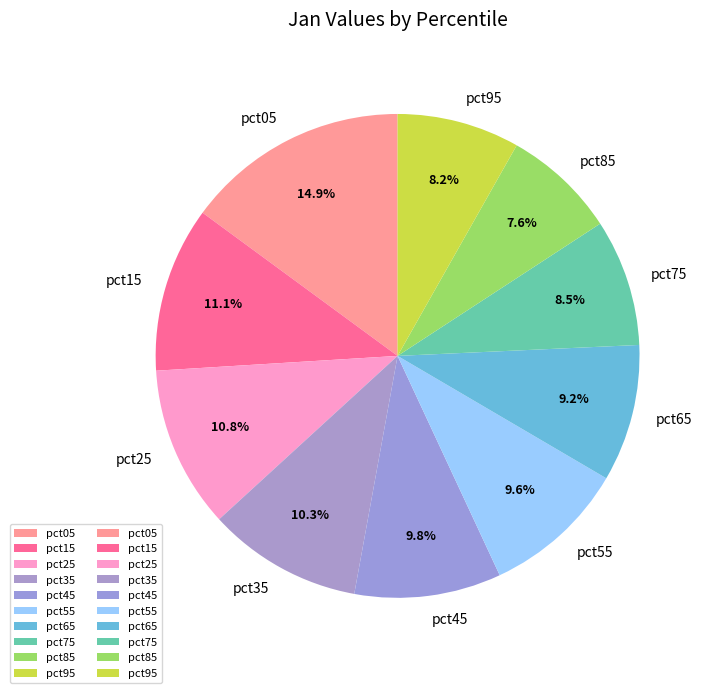

Which slice is the smallest?

pct85